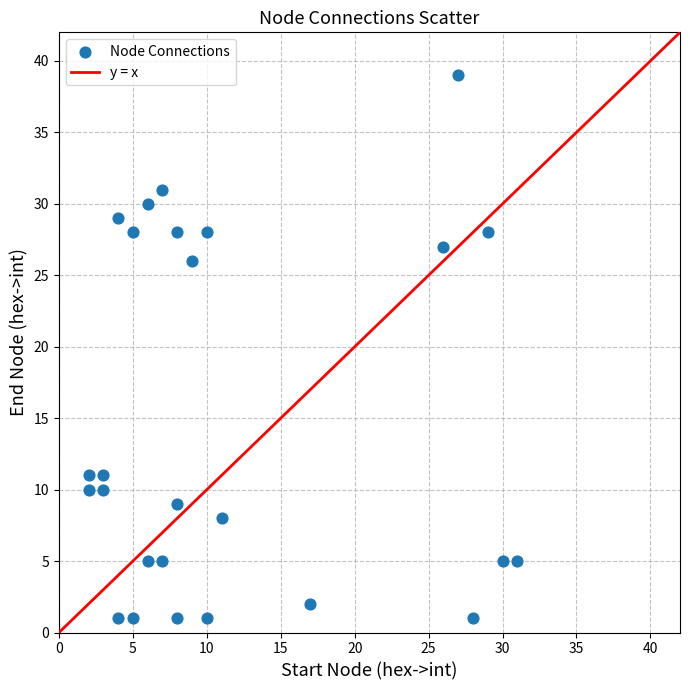

What is the range of Y values (max minus min)?

38